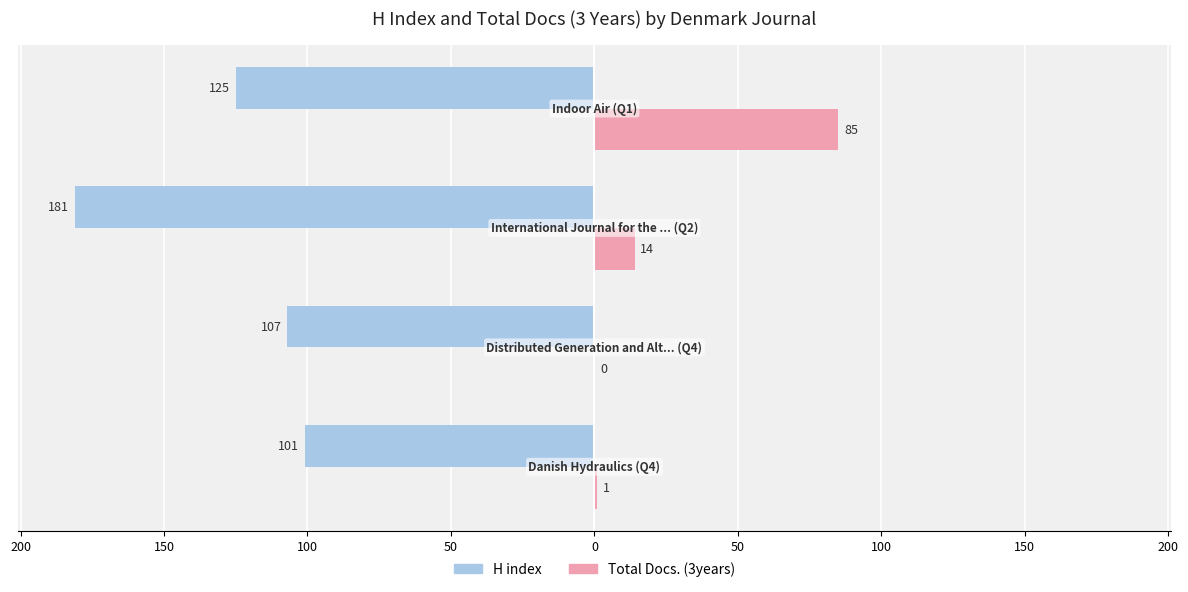

Reading left to right, what are all the values shown in this chart?

H index: -101	-107	-181	-125
Total Docs. (3years): 1	0	14	85